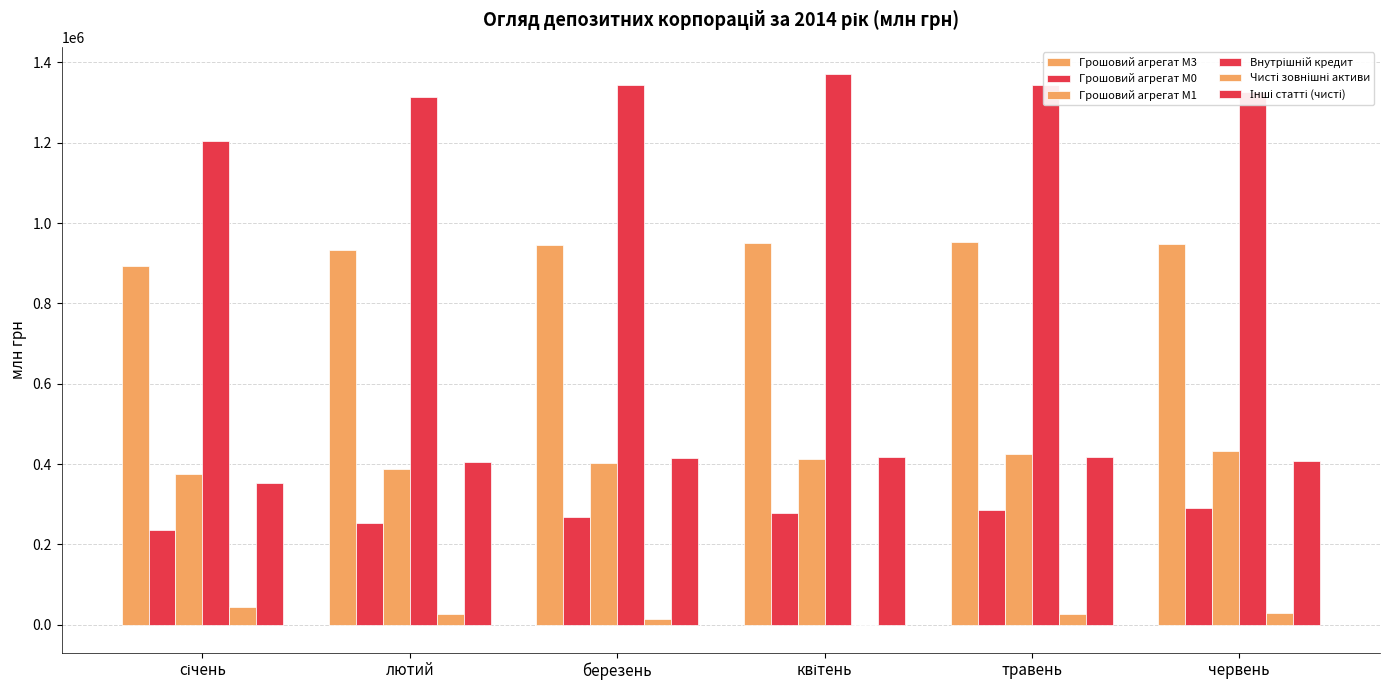

Rank the series by their maximum value, from lowest to highest.

Чисті зовнішні активи, Грошовий агрегат М0, Інші статті (чисті), Грошовий агрегат М1, Грошовий агрегат М3, Внутрішній кредит